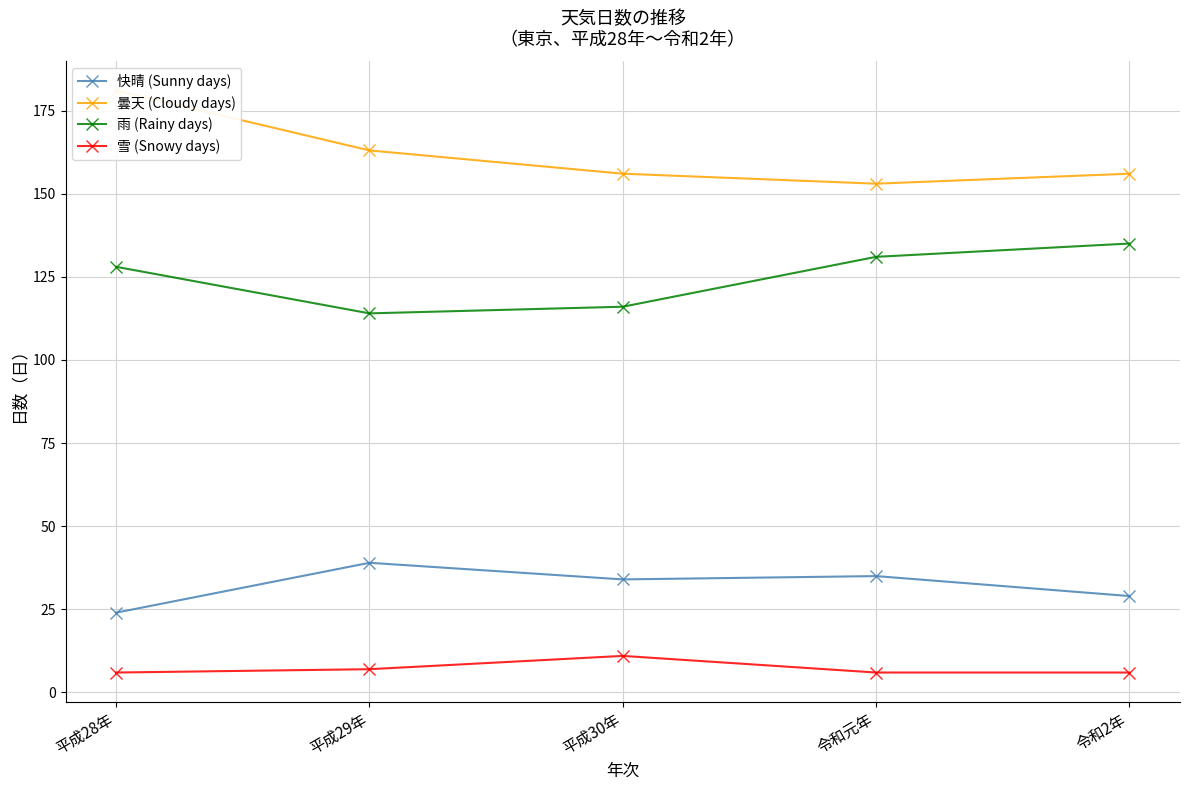

At which label does 快晴 (Sunny days) first exceed 34?

平成29年